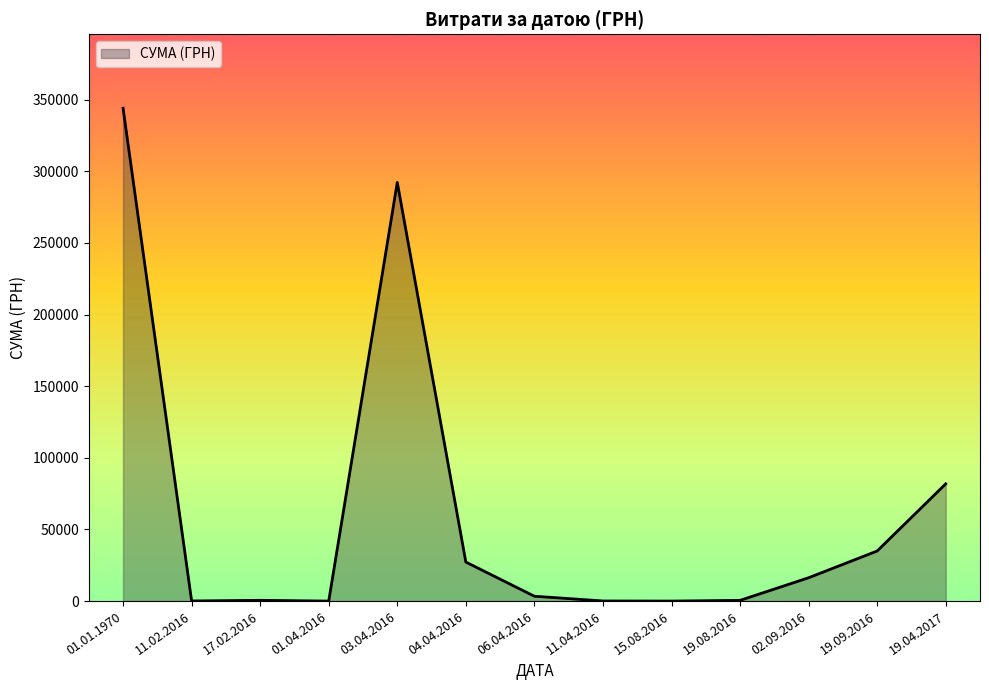

What is the maximum value shown in the chart?

344067.7